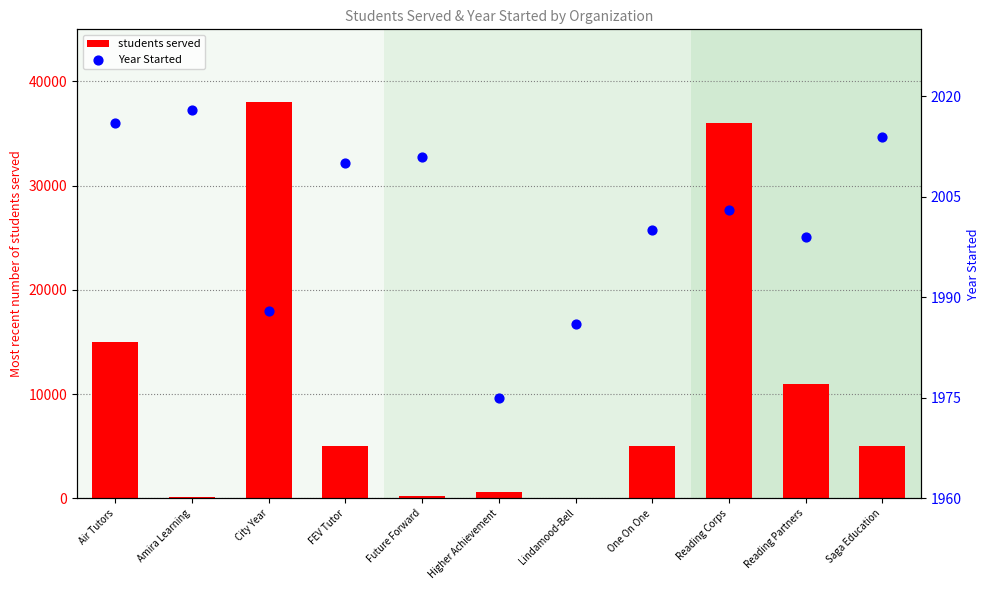

Which series reaches the maximum Y coordinate?

students served